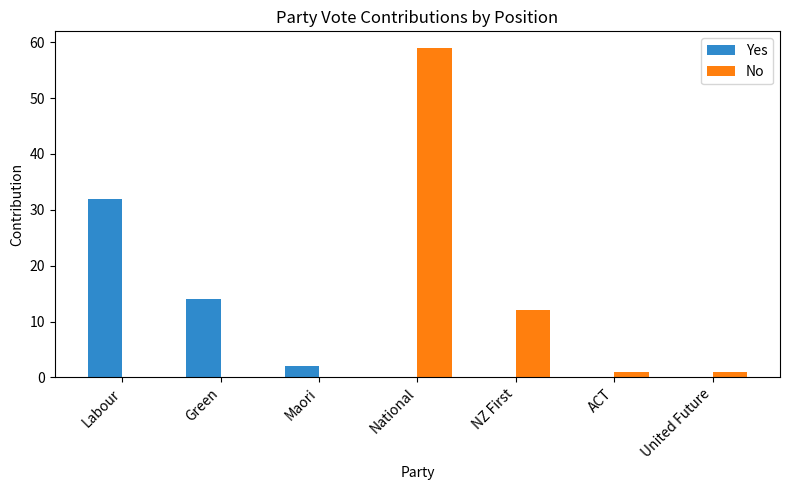

Which series has the largest total across all categories?

No